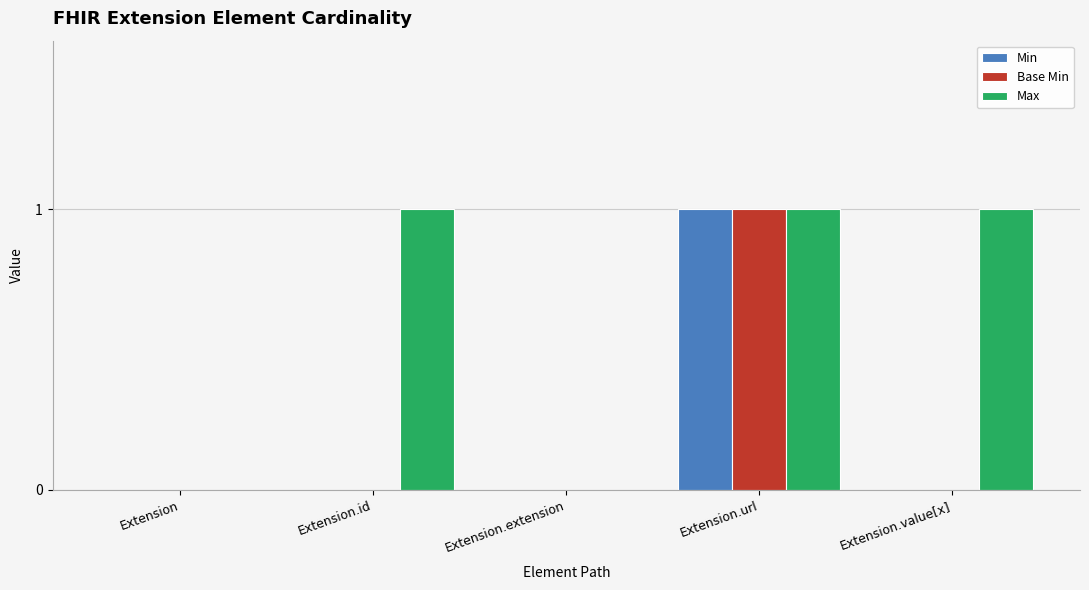

At which category is the sum across all series the highest?

Extension.url